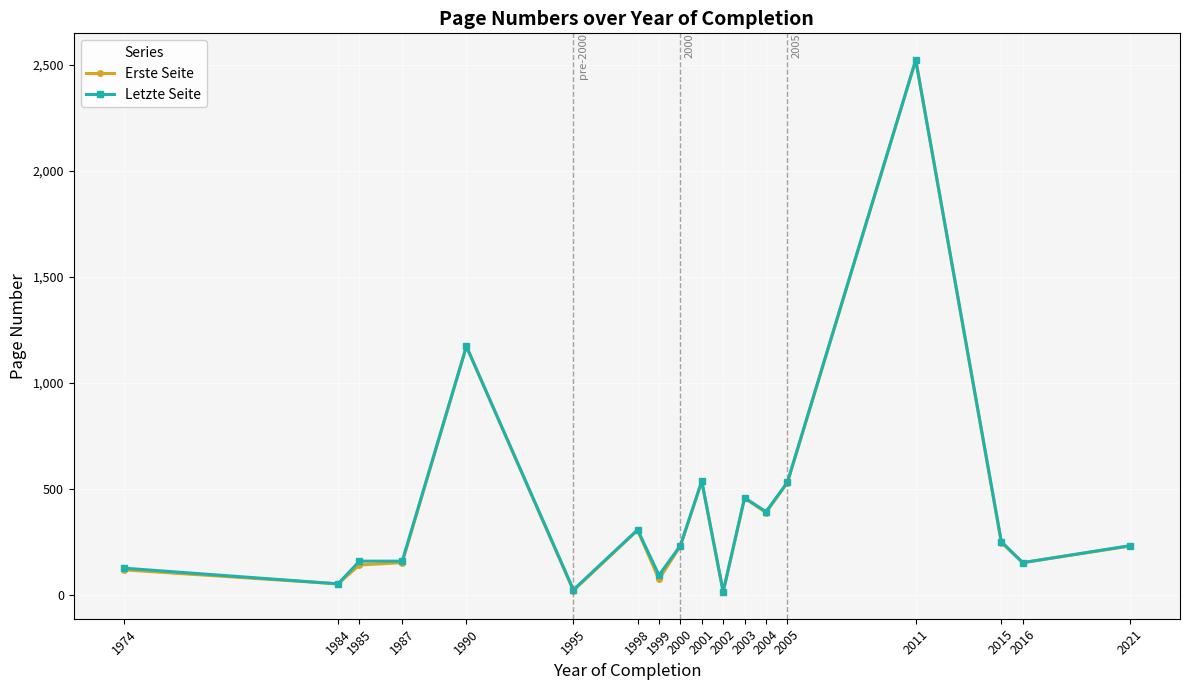

Count the number of data series in this chart.

2